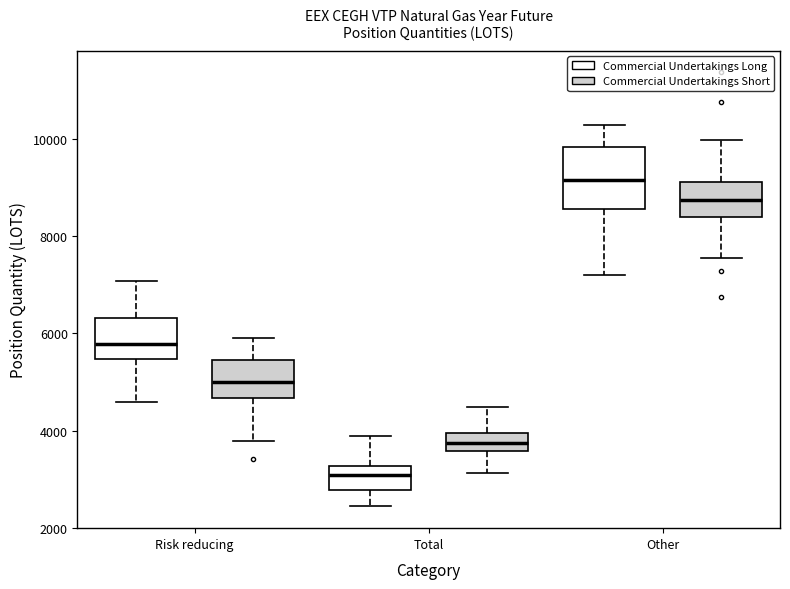

Where does the median line of the box for Risk reducing (Commercial Undertakings Short) sit on the y-axis? The values are not printed on the chart, so give them approximately, as read against the axis.

5000